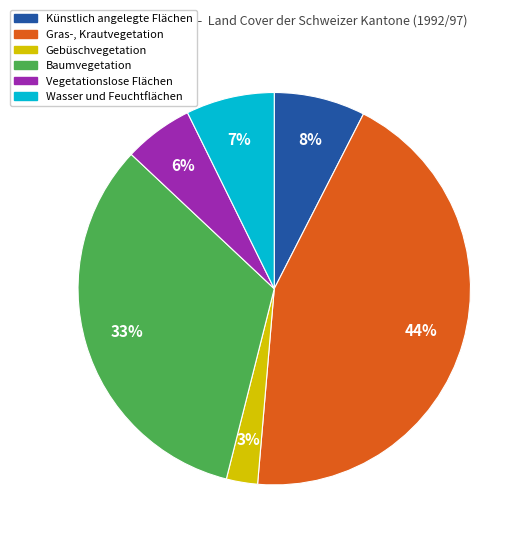

Is there any slice that represents more than half of the pie?

No